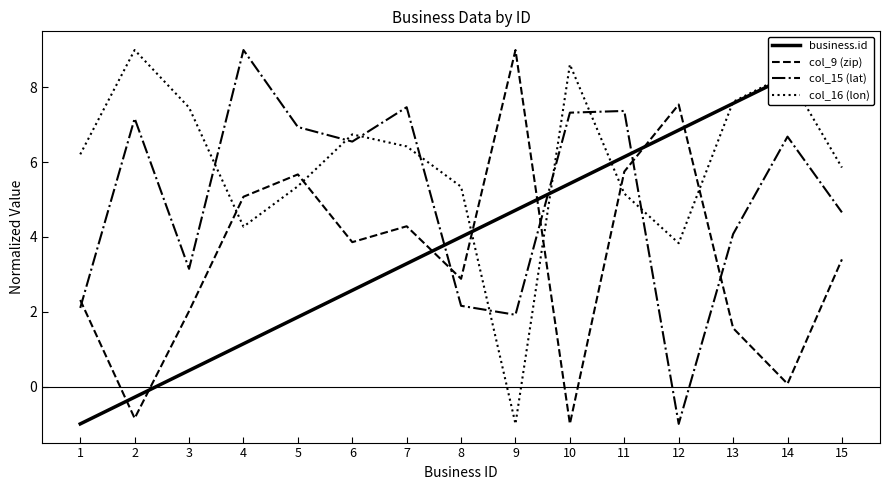

Which series changed the most between 8 and 9?

col_16 (lon)